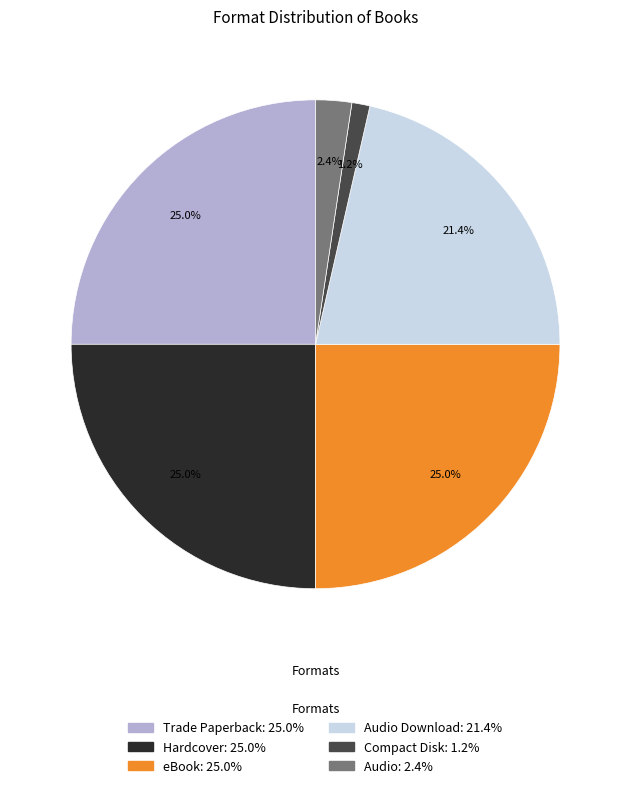

Is there a majority slice in this chart?

No